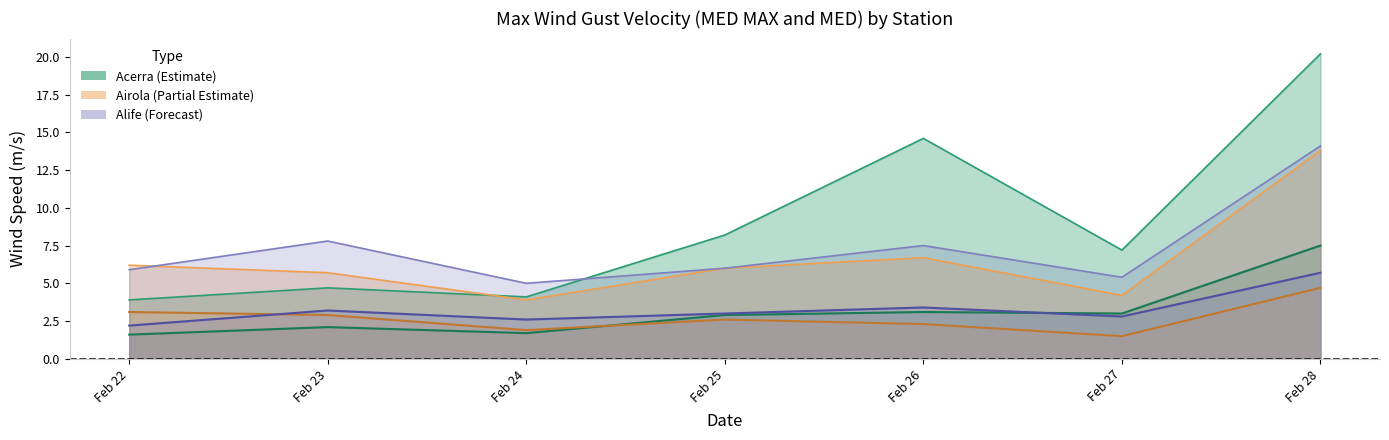

Which series has the largest range (max minus min)?

Acerra MED MAX